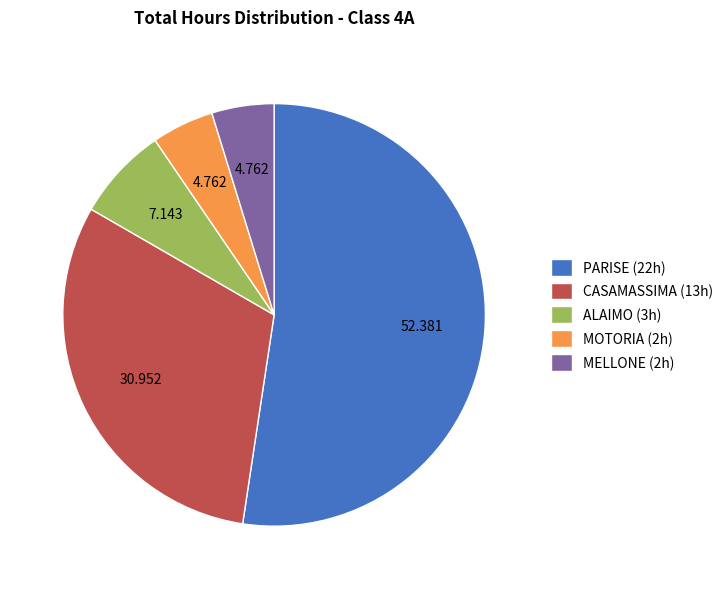

Is the sum of MOTORIA (2h) and CASAMASSIMA (13h) greater than half?

No